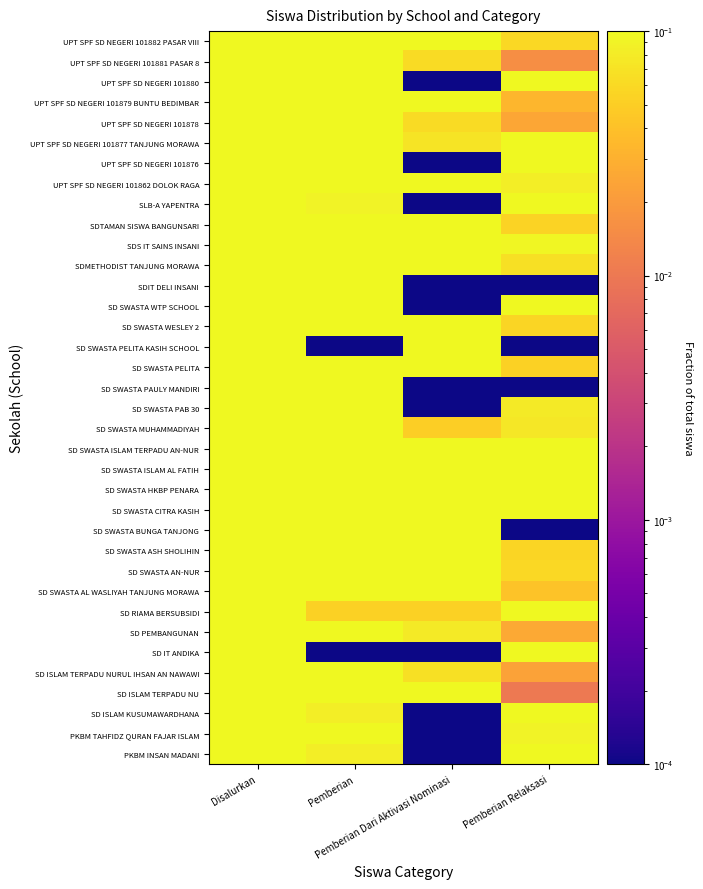

Rank the series at Pemberian Relaksasi from lowest to highest value.

SD SWASTA BUNGA TANJONG, SD SWASTA PAULY MANDIRI, SD SWASTA PELITA KASIH SCHOOL, SDIT DELI INSANI, SD ISLAM TERPADU NU, UPT SPF SD NEGERI 101881 PASAR 8, SD ISLAM TERPADU NURUL IHSAN AN NAWAWI, UPT SPF SD NEGERI 101878, SD PEMBANGUNAN, UPT SPF SD NEGERI 101879 BUNTU BEDIMBAR, SD SWASTA AL WASLIYAH TANJUNG MORAWA, SD SWASTA PELITA, SDTAMAN SISWA BANGUNSARI, SD SWASTA WESLEY 2, SD SWASTA ASH SHOLIHIN, UPT SPF SD NEGERI 101882 PASAR VIII, SD SWASTA AN-NUR, SDMETHODIST TANJUNG MORAWA, SD SWASTA MUHAMMADIYAH, SD SWASTA PAB 30, UPT SPF SD NEGERI 101862 DOLOK RAGA, PKBM TAHFIDZ QURAN FAJAR ISLAM, SDS IT SAINS INSANI, SD SWASTA CITRA KASIH, UPT SPF SD NEGERI 101877 TANJUNG MORAWA, UPT SPF SD NEGERI 101876, SD SWASTA ISLAM AL FATIH, UPT SPF SD NEGERI 101880, SD SWASTA ISLAM TERPADU AN-NUR, SD SWASTA HKBP PENARA, SD SWASTA WTP SCHOOL, SD RIAMA BERSUBSIDI, SLB-A YAPENTRA, PKBM INSAN MADANI, SD ISLAM KUSUMAWARDHANA, SD IT ANDIKA